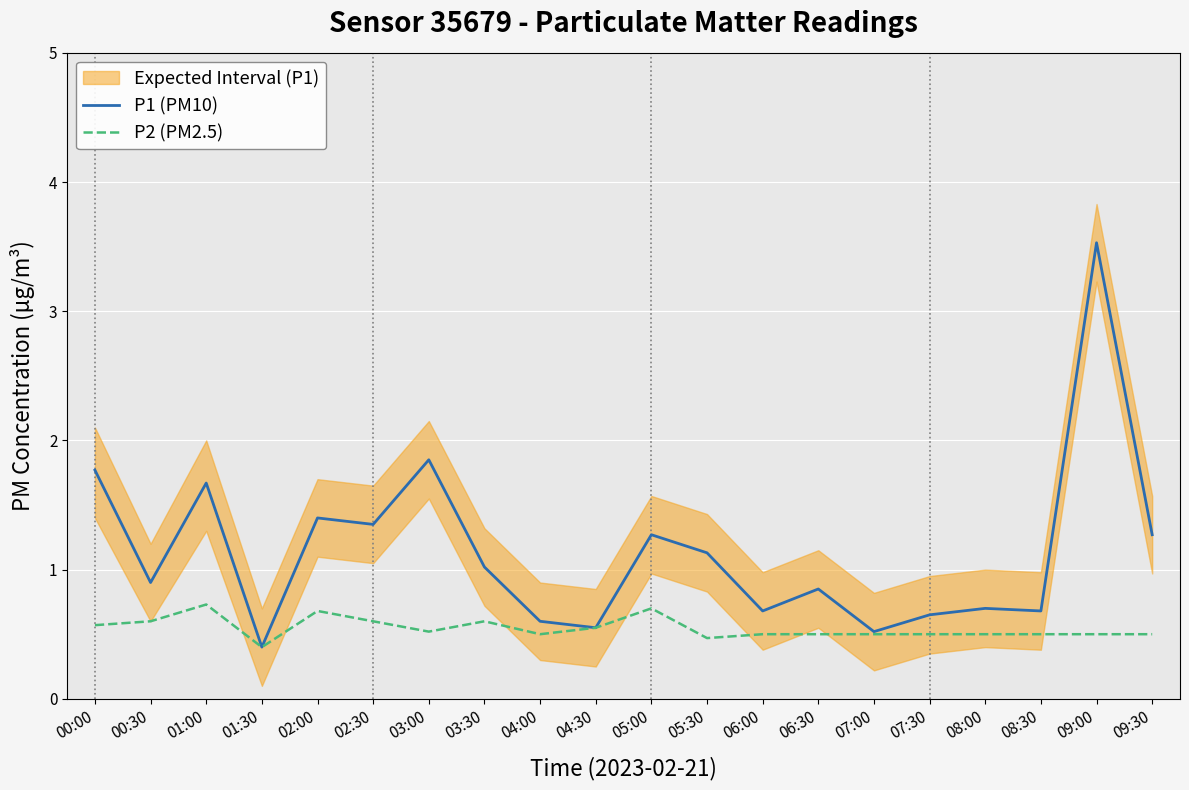

What is the sum of the P1 (PM10) values at 05:00 and 06:30?

2.1